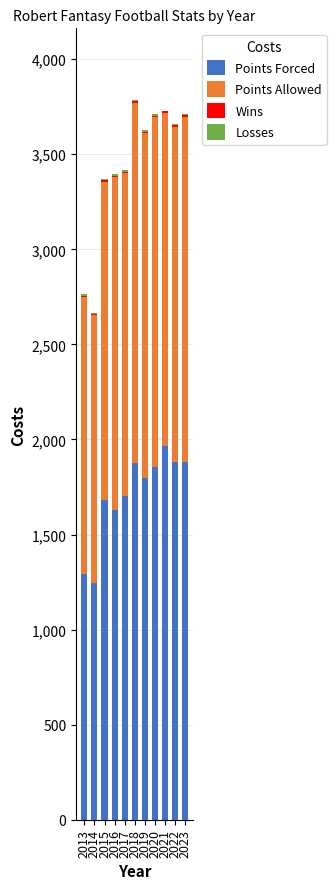

What is the total value across all series at 2014?

2666.5